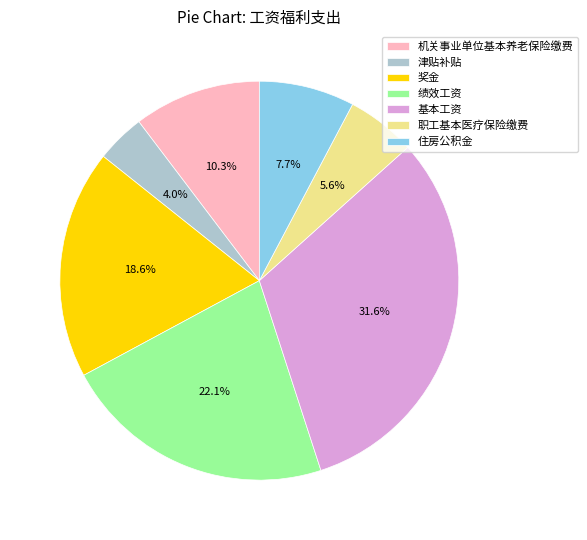

To the nearest percent, what percentage of the pie is 绩效工资?

22%